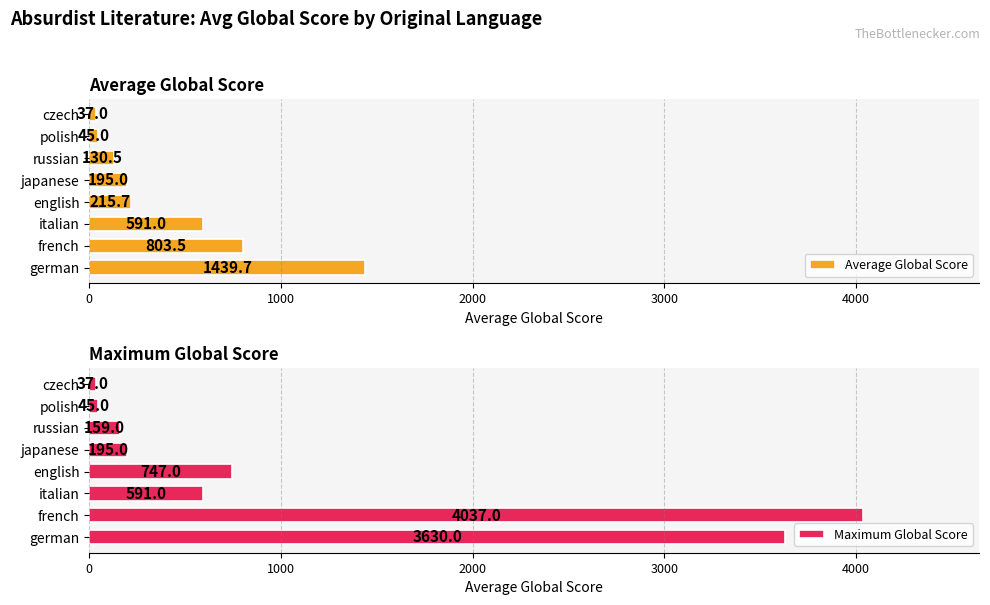

What is the average value of the Maximum Global Score series?

1180